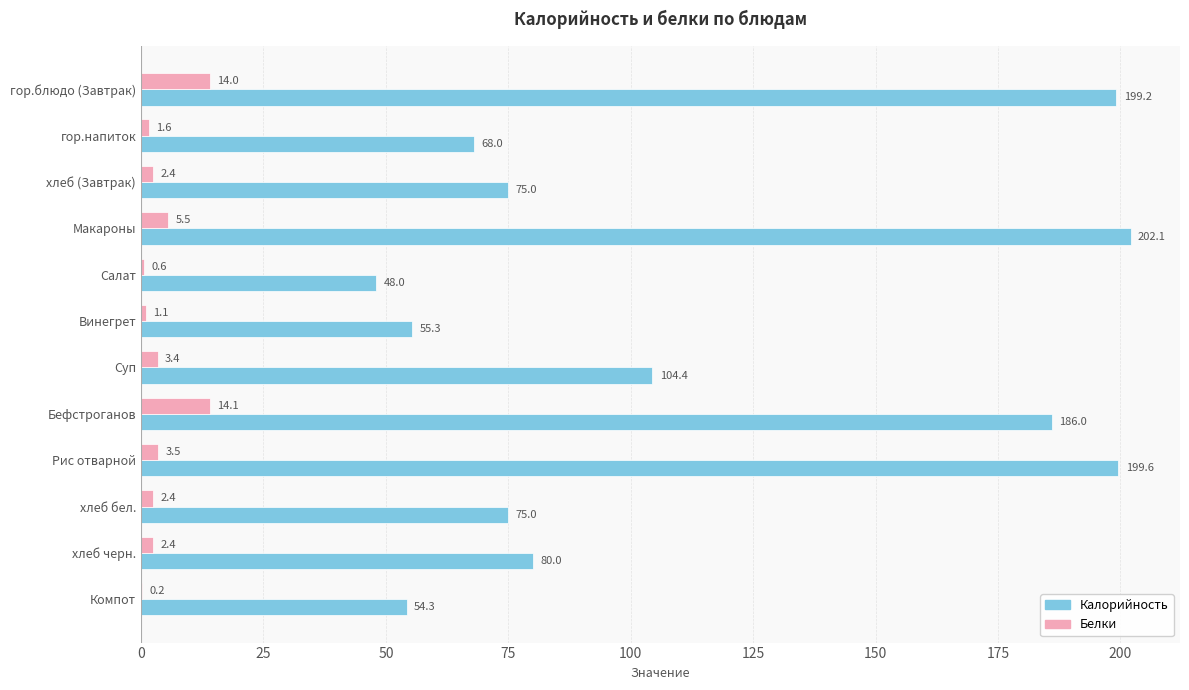

The Белки series shows 2.4 at хлеб (Завтрак). True or false?

True